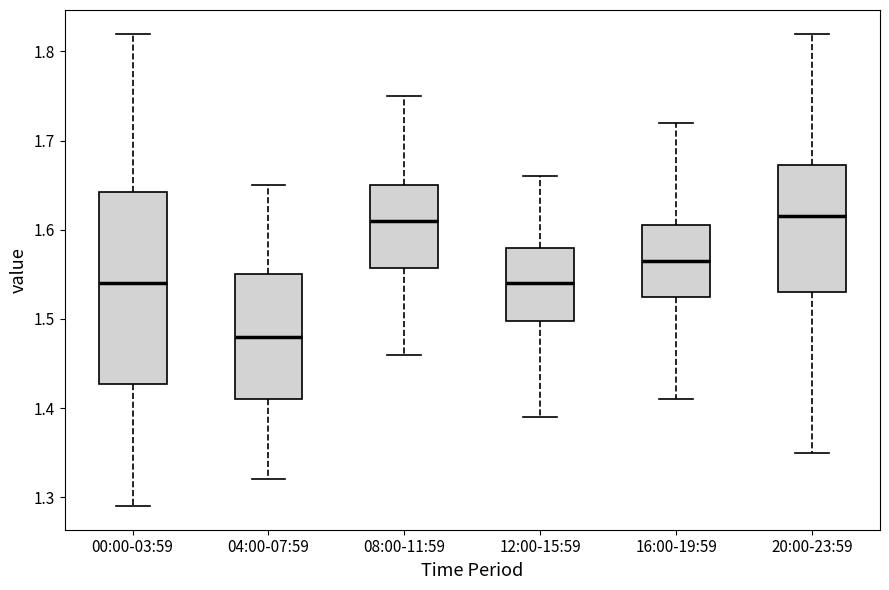

Reading left to right, transcribe this box plot: for each box, give where its median line is, the range the box spans, and where its two whiskers end, as read against the y-axis. The values are not printed on the chart, so give them approximately, as read against the axis.

00:00-03:59: median 1.54, box 1.43 to 1.64, whiskers 1.29 to 1.82
04:00-07:59: median 1.48, box 1.41 to 1.55, whiskers 1.32 to 1.65
08:00-11:59: median 1.61, box 1.56 to 1.65, whiskers 1.46 to 1.75
12:00-15:59: median 1.54, box 1.50 to 1.58, whiskers 1.39 to 1.66
16:00-19:59: median 1.57, box 1.53 to 1.61, whiskers 1.41 to 1.72
20:00-23:59: median 1.62, box 1.53 to 1.67, whiskers 1.35 to 1.82